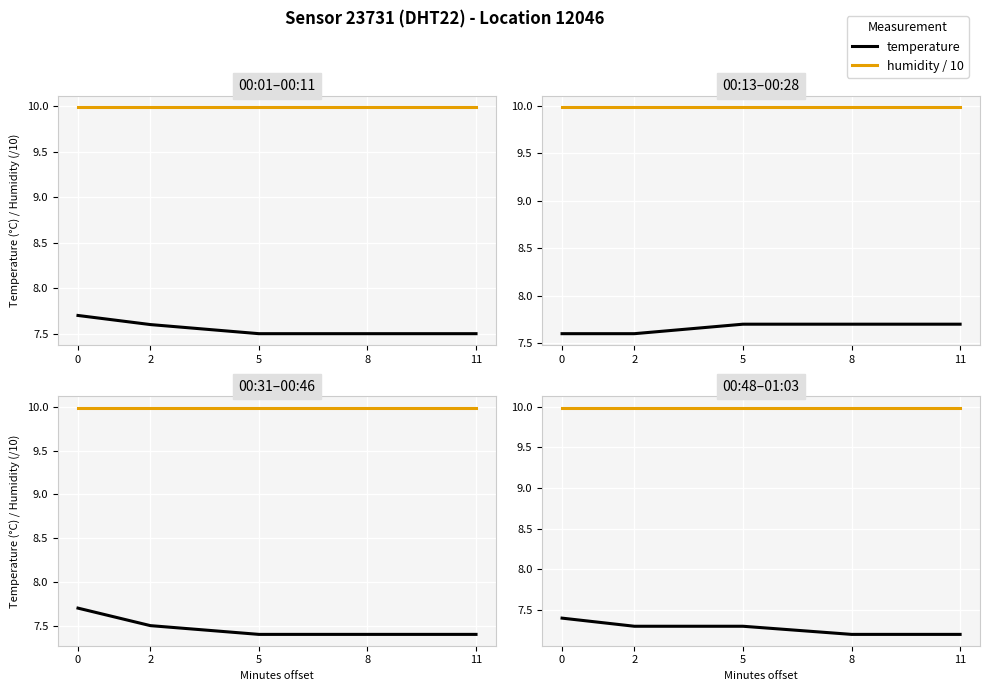

List the series in order of their overall mean, highest first.

humidity / 10, temperature